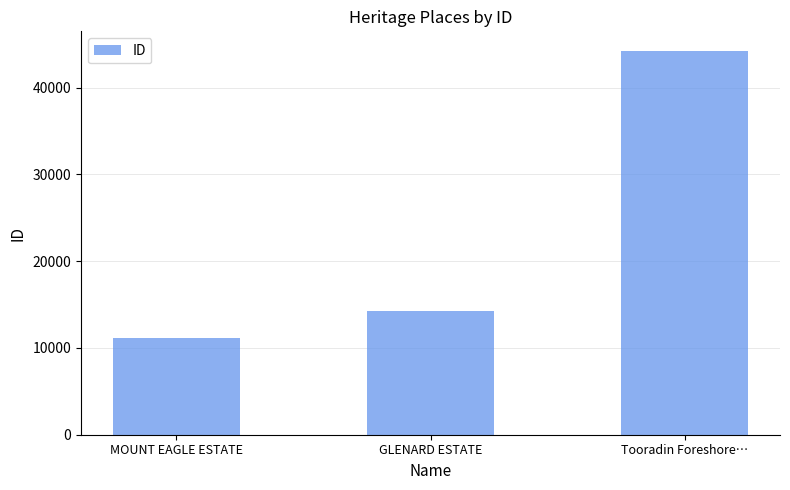

List the labels in order of value, smallest first.

MOUNT EAGLE ESTATE, GLENARD ESTATE, Tooradin Foreshore…